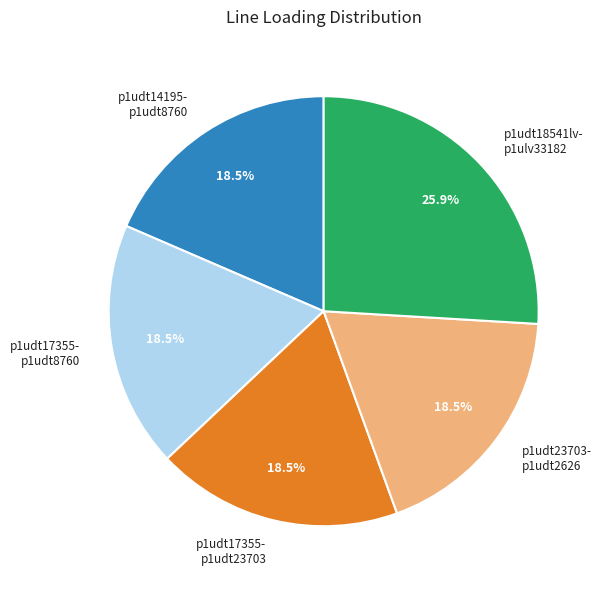

Is there any slice that represents more than half of the pie?

No